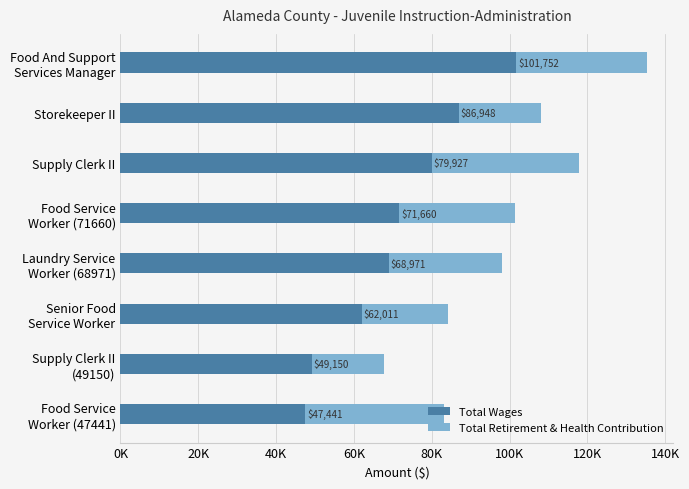

What are all the series names shown in the legend?

Total Wages, Total Retirement & Health Contribution